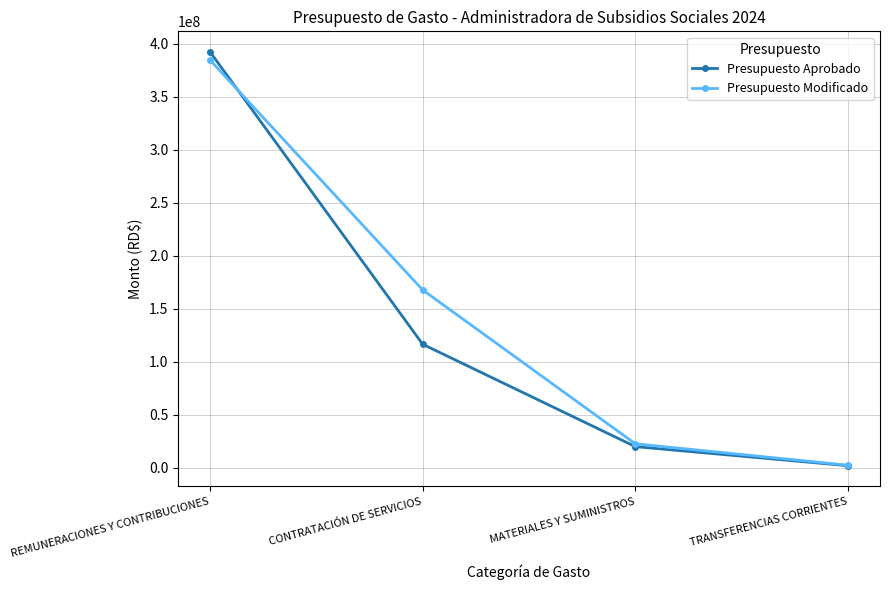

At which category does the chart reach its minimum across all series?

TRANSFERENCIAS CORRIENTES